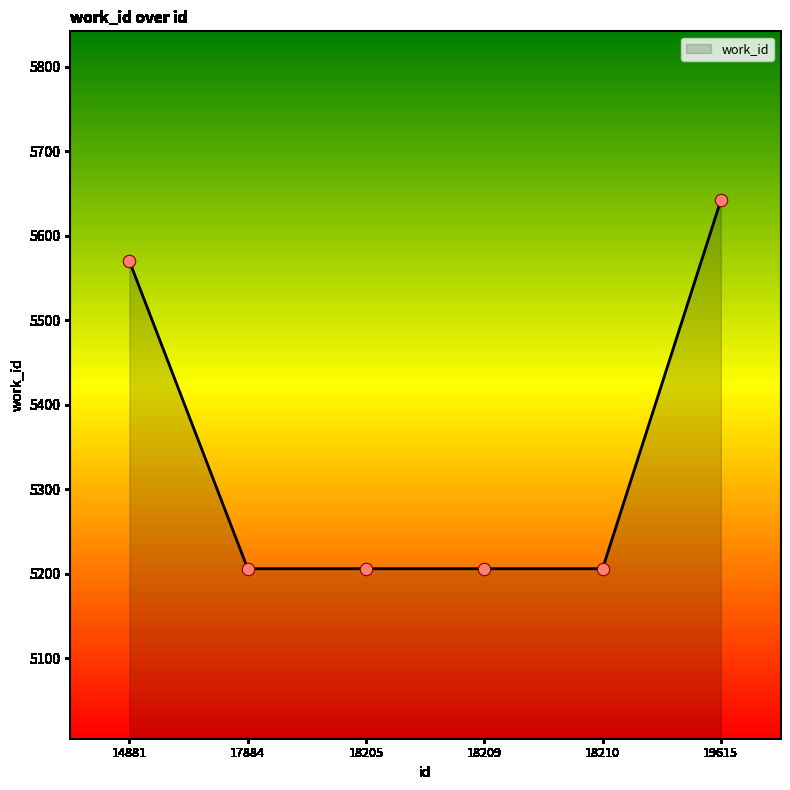

What is the ratio of the value at 14881 to the value at 18209?

1.1